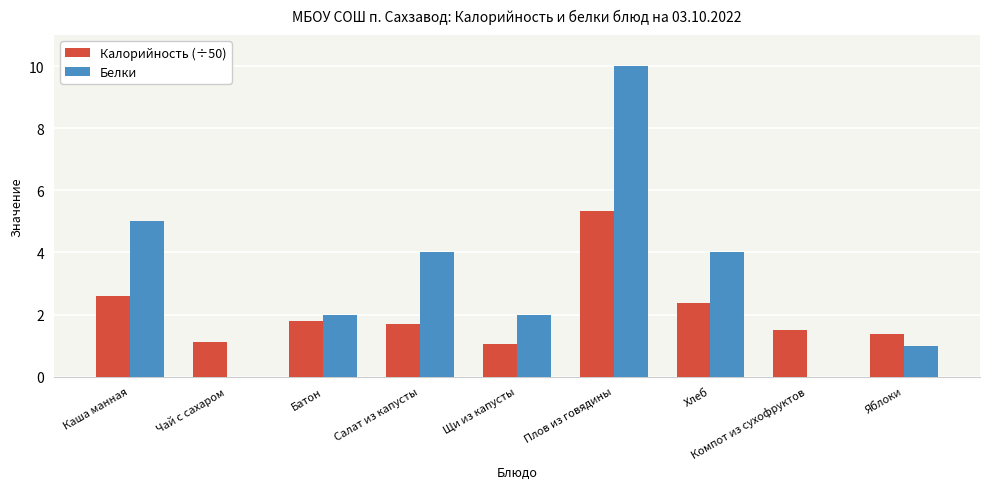

Which series changed the most between Хлеб and Компот из сухофруктов?

Белки